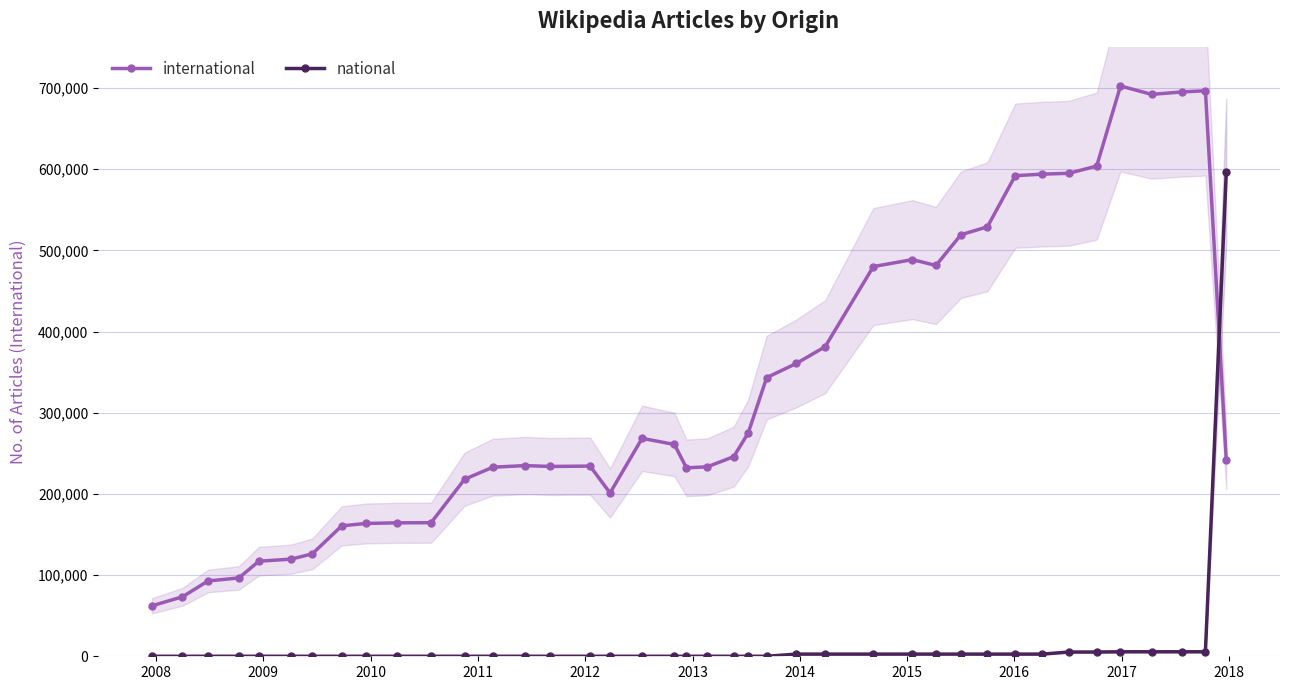

What is the value of the national point at the 37th from the left?

5544